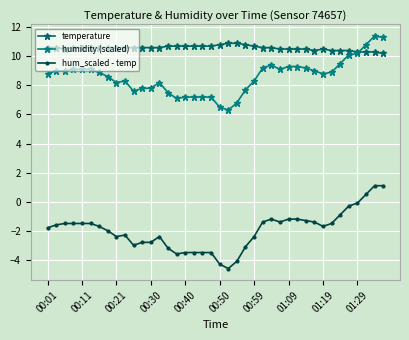

In humidity (scaled), how many points are higher than both neighbors (excluding endpoints)?

4